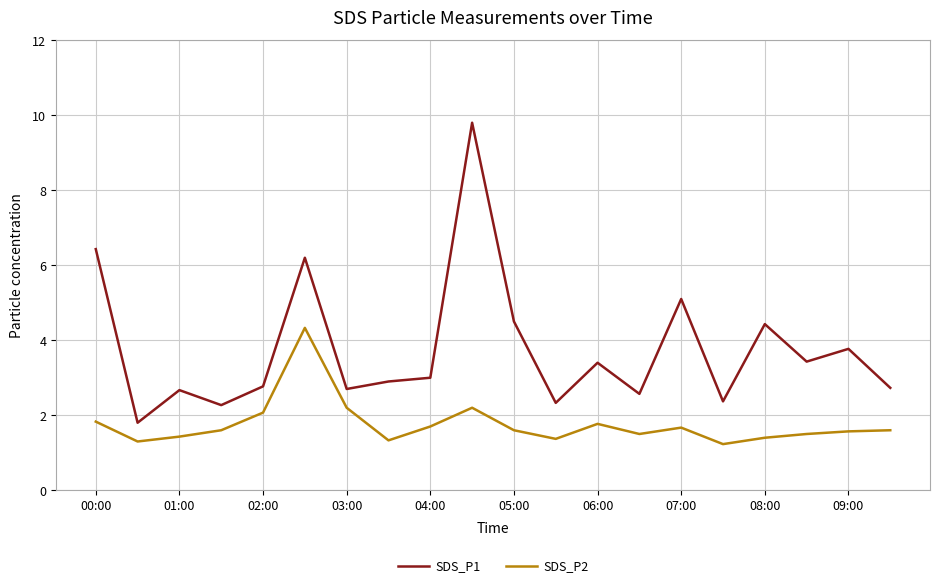

What is the difference between the maximum and minimum values in the SDS_P2 series?

3.1